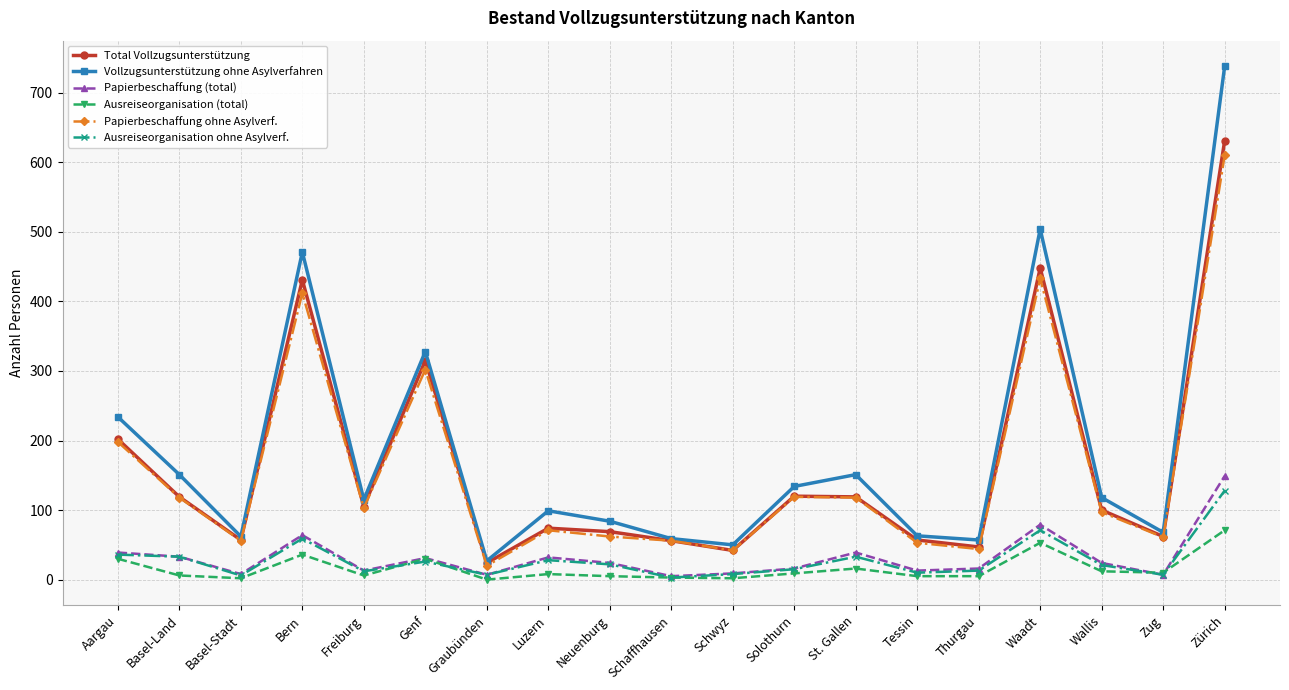

Does the chart have visible grid lines?

Yes